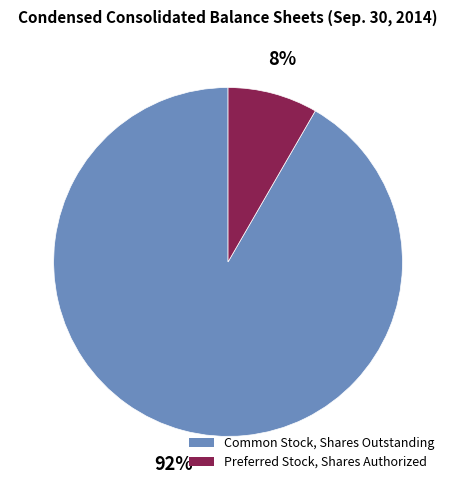

Which slice is the smallest?

Preferred Stock, Shares Authorized